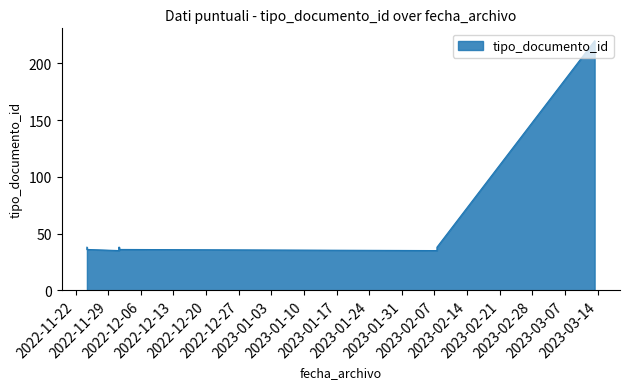

How many lines are shown in the chart?

1